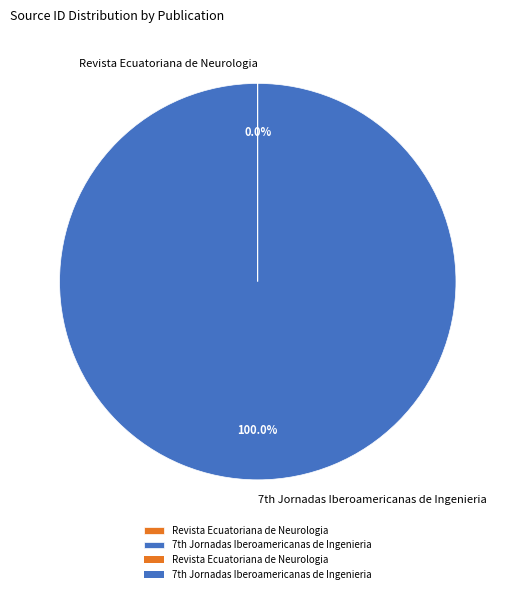

Which category has the biggest portion of the pie?

7th Jornadas Iberoamericanas de Ingenieria